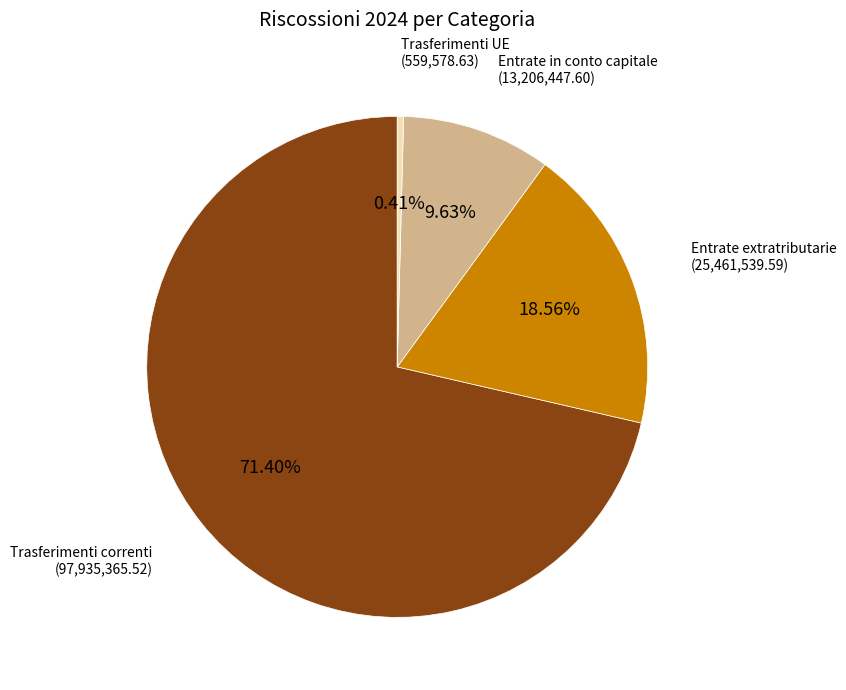

How many segments does this pie chart have?

4